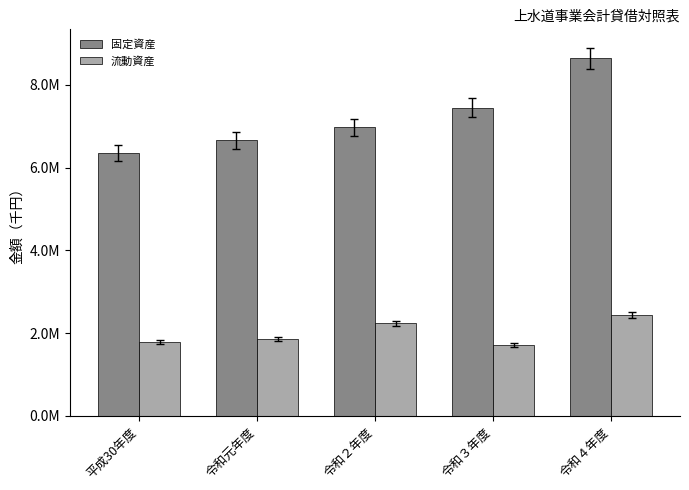

List the series in order of their overall mean, highest first.

固定資産, 流動資産